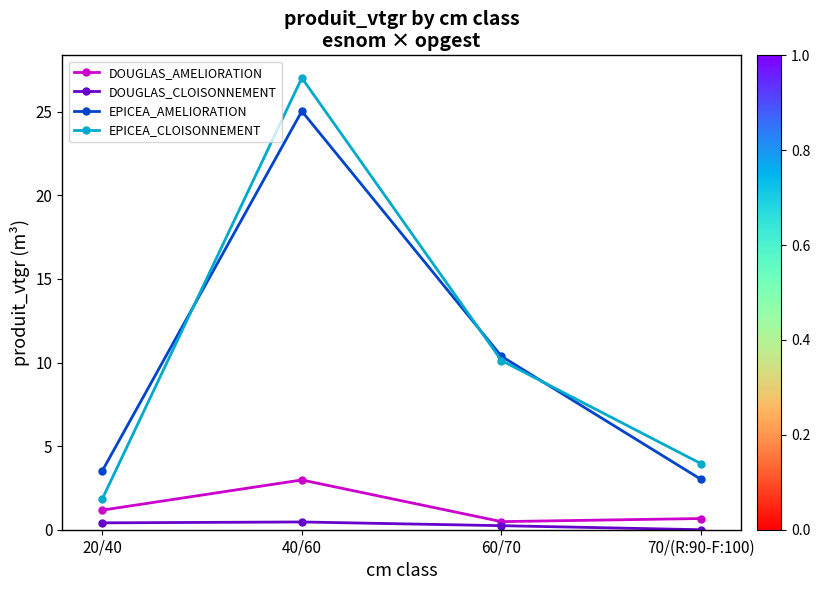

Does the chart display data point markers on the line(s)?

Yes